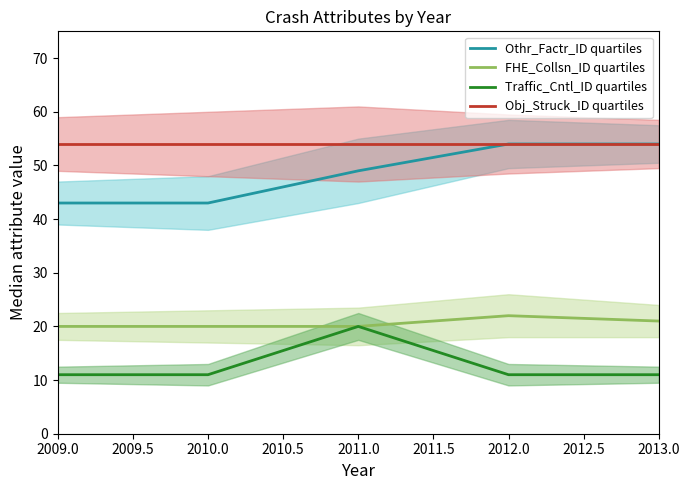

True or false: Obj_Struck_ID quartiles and Othr_Factr_ID quartiles cross at least once.

False